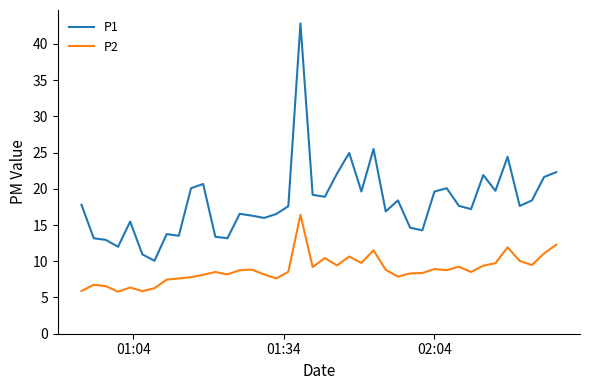

List the series in order of their peak value, highest first.

P1, P2